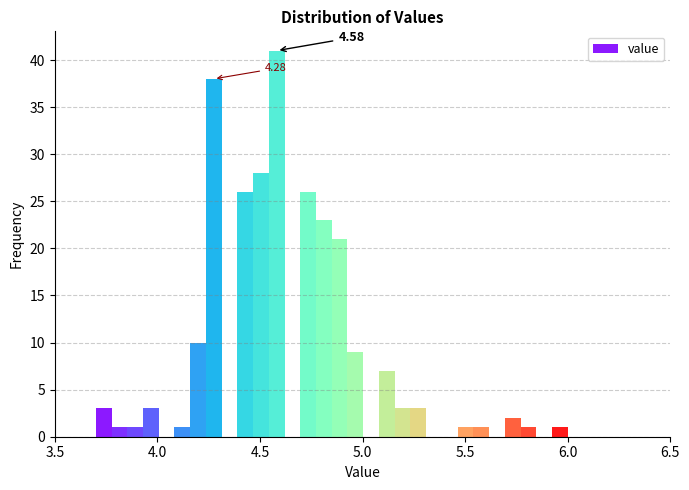

Read against the x-axis, roughly where is the centre of the tallest bar?

4.60